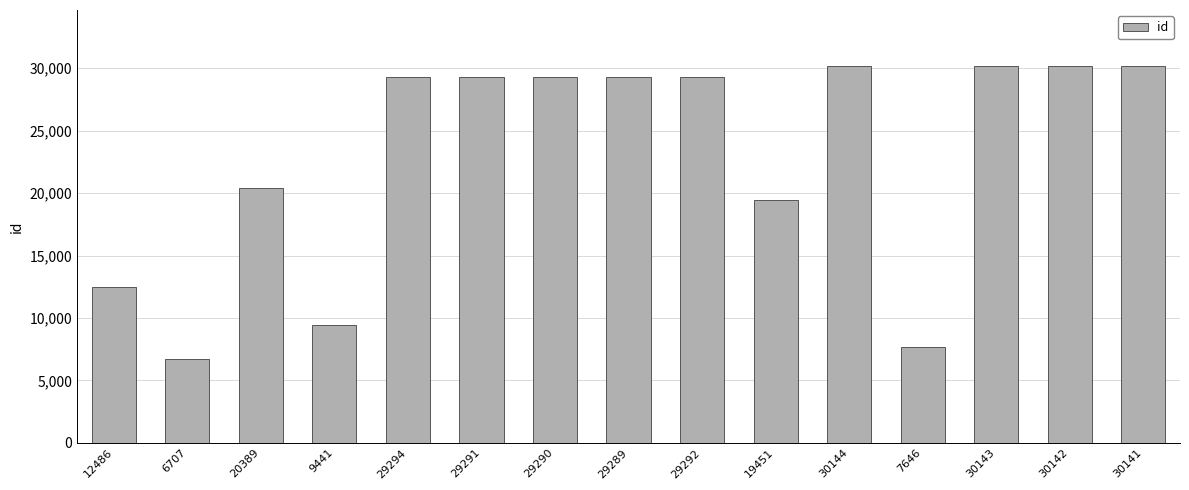

Where is the data nearest to the value 18425?

19451